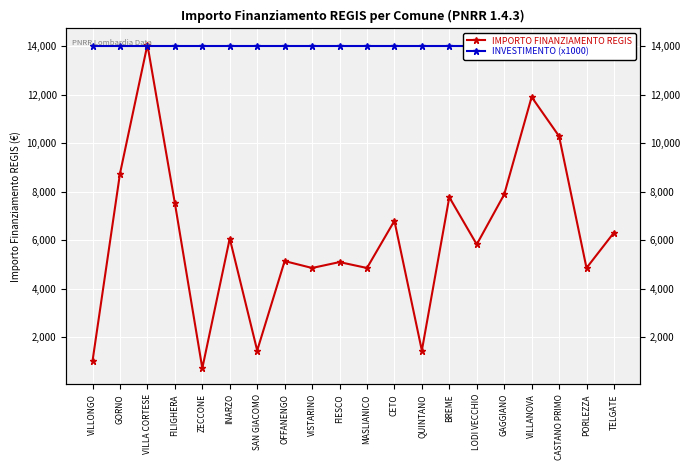

Which category has the highest value in the INVESTIMENTO (x1000) series?

VILLONGO